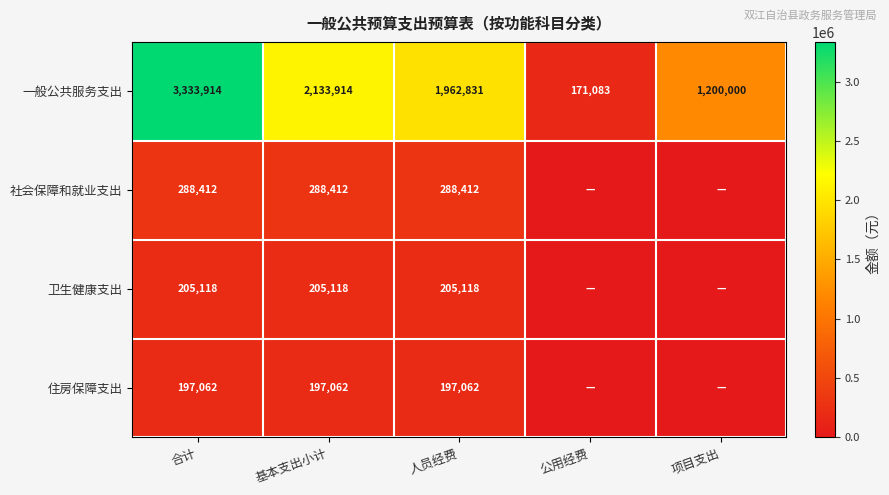

Is it true that 住房保障支出 equals 197062 at 基本支出小计?

True